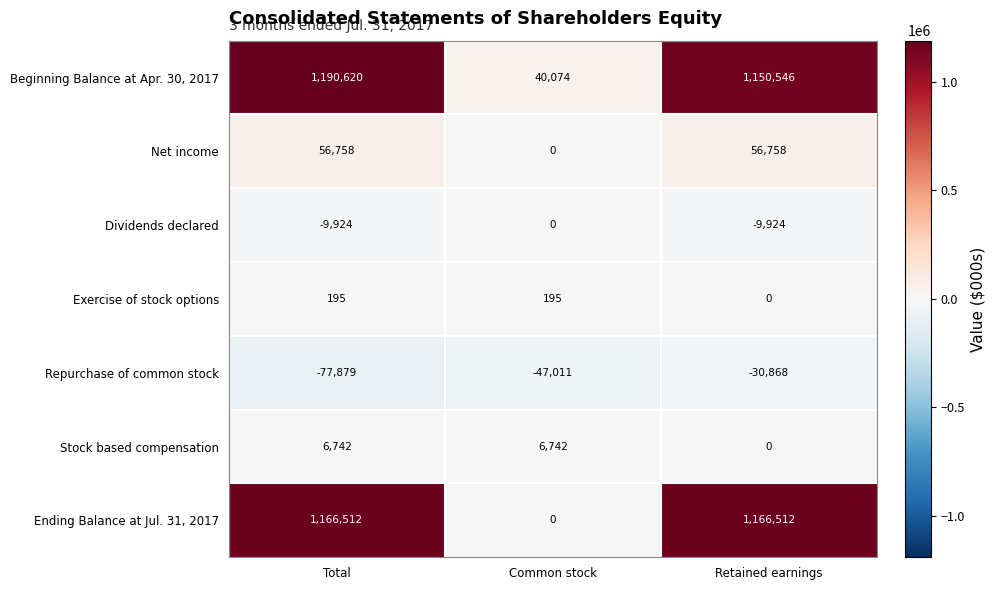

Which series has the largest total across all categories?

Beginning Balance at Apr. 30, 2017